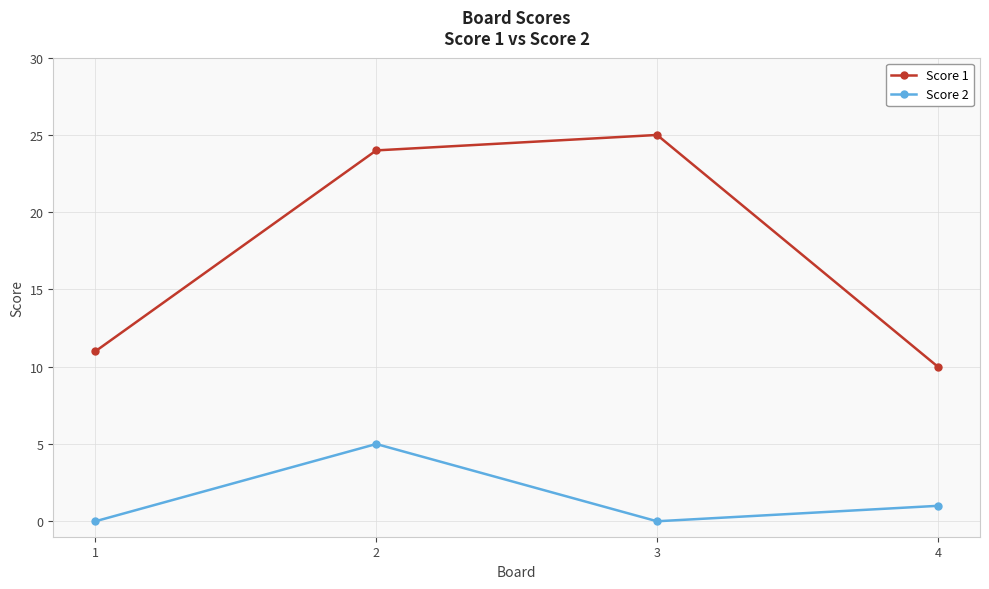

What is the maximum value shown in the chart?

25